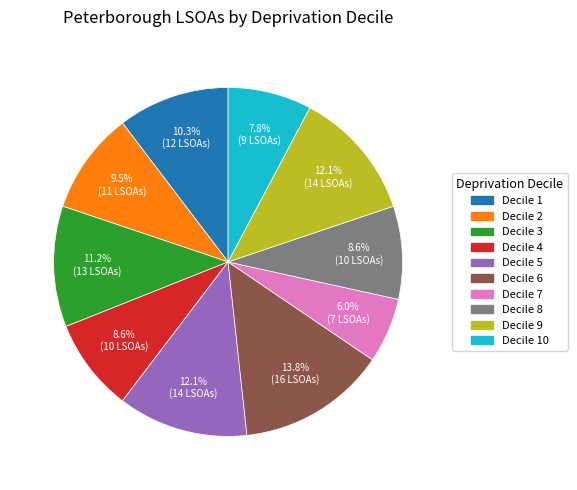

To the nearest percent, what is the difference between the Decile 2 and Decile 10 slice percentages?

2%